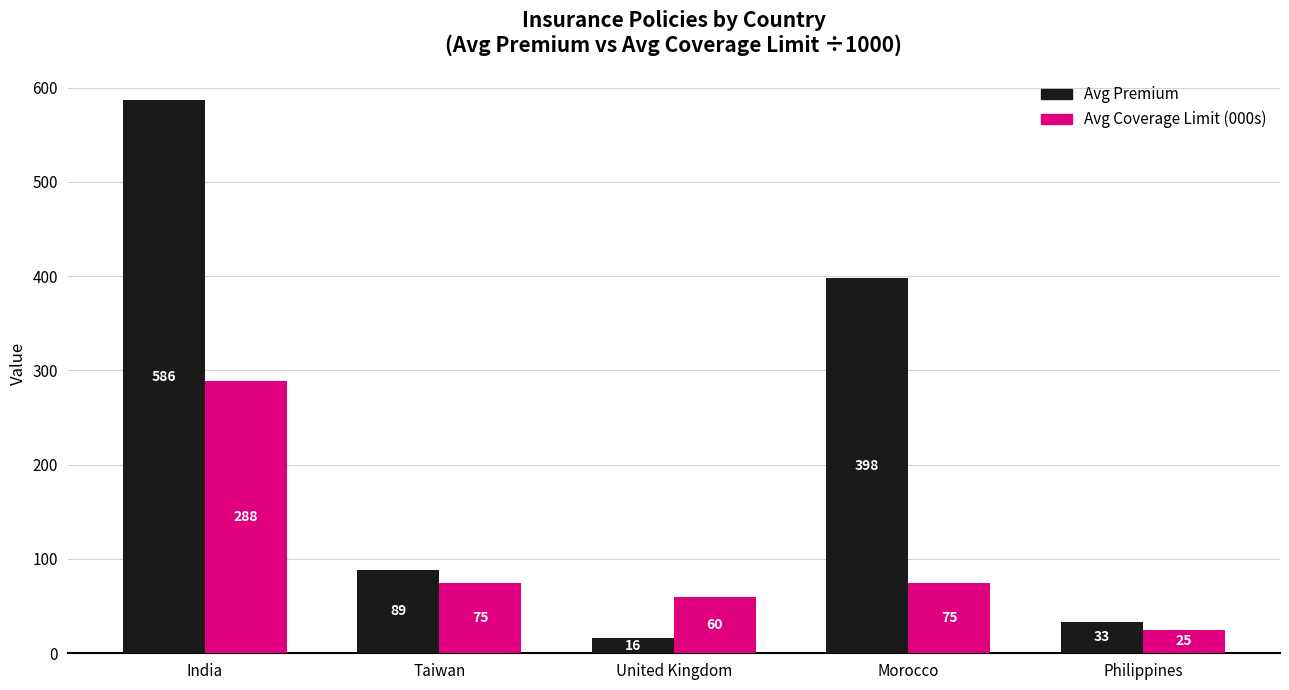

What is the lowest value of the Avg Premium series?

16.2